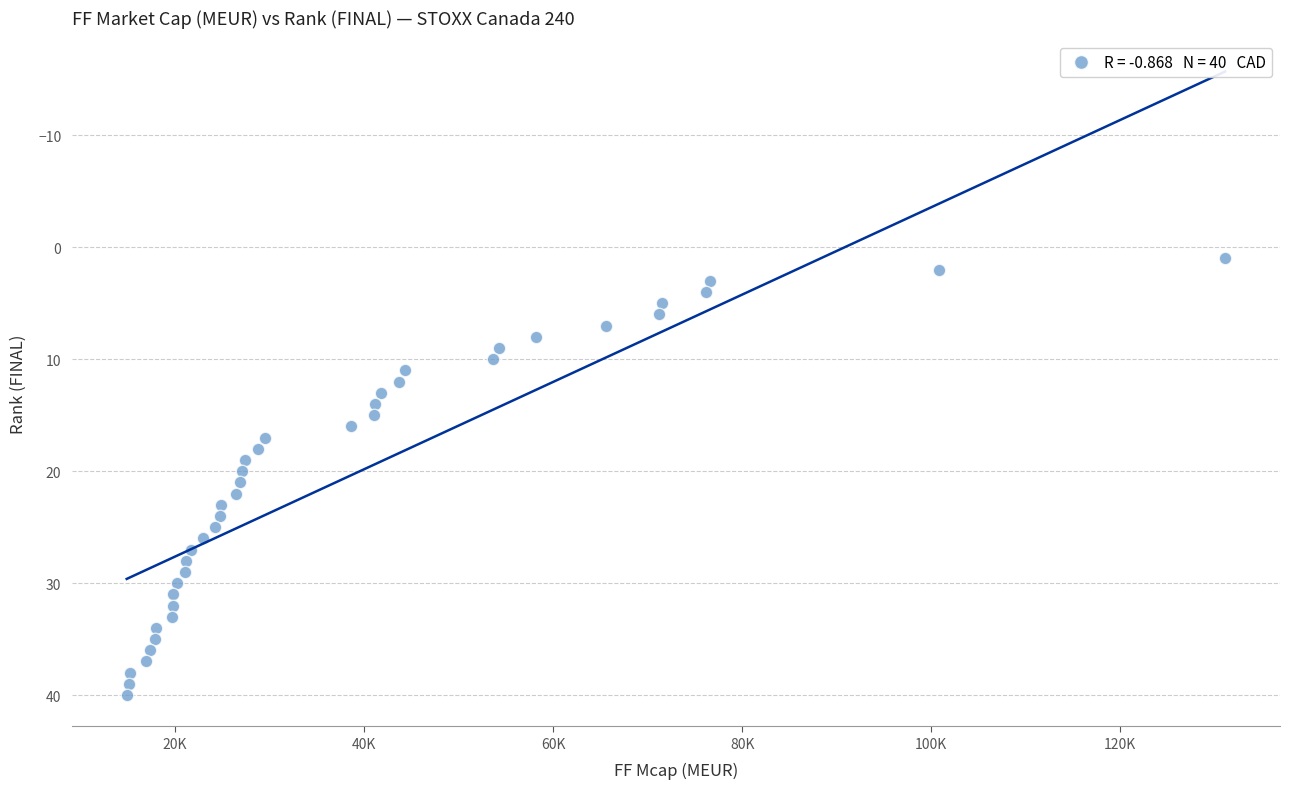

What is the range of Y values (max minus min)?

39